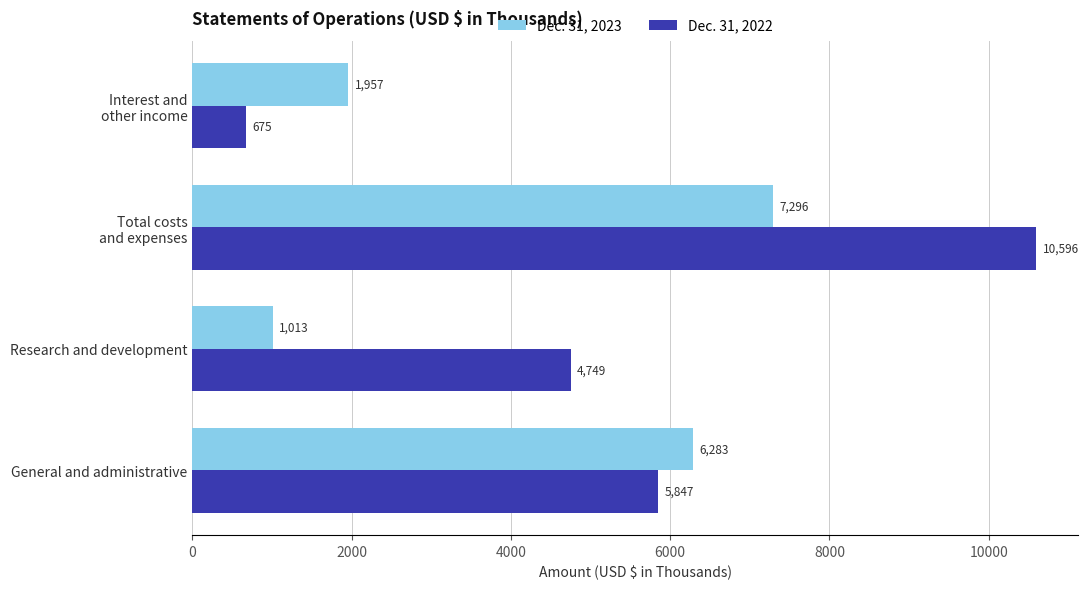

What is the total value across all series at General and administrative?

12130